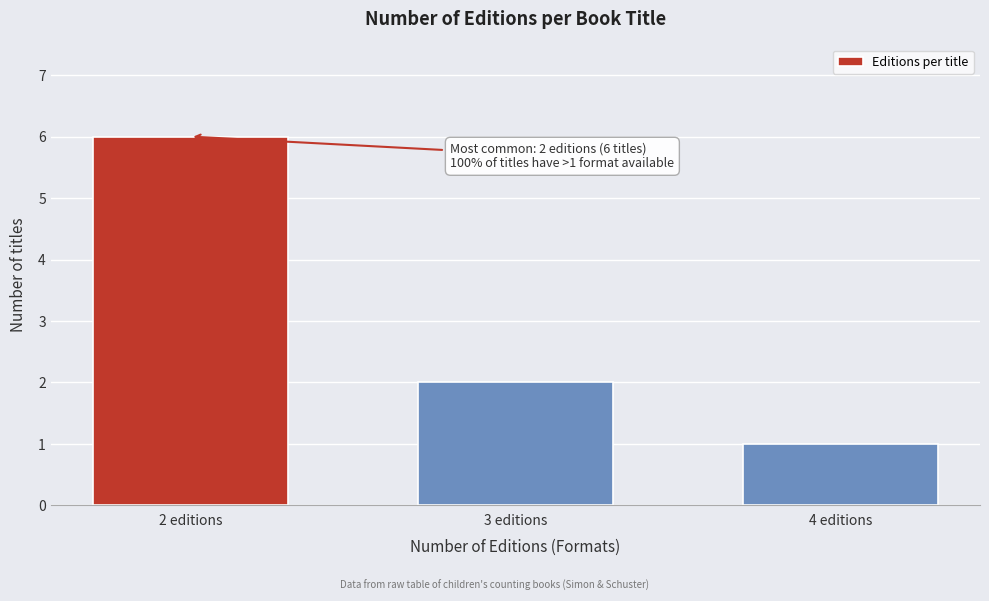

Reading left to right, extract all data points from this chart.

6	2	1